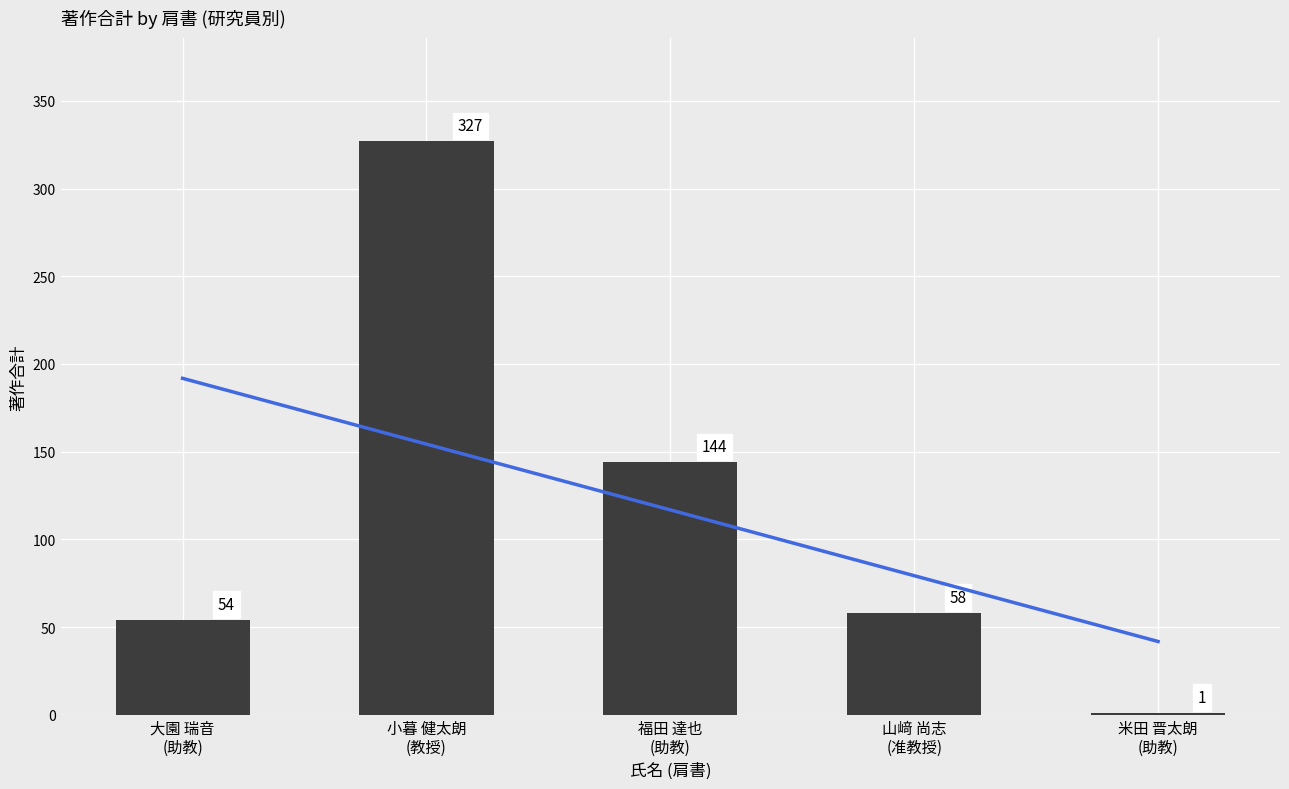

The 著作合計 series shows 90.5 at 大園 瑞音
(助教). True or false?

False